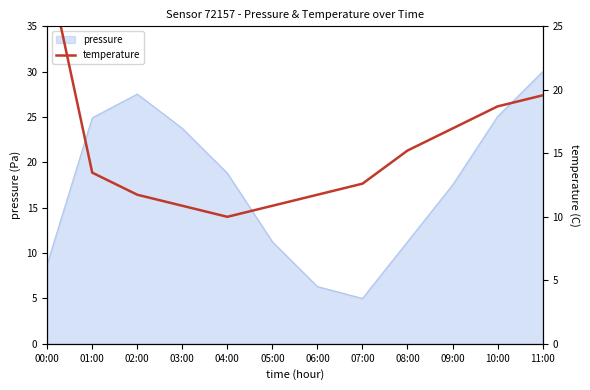

Where does the data first go above 13?

00:00